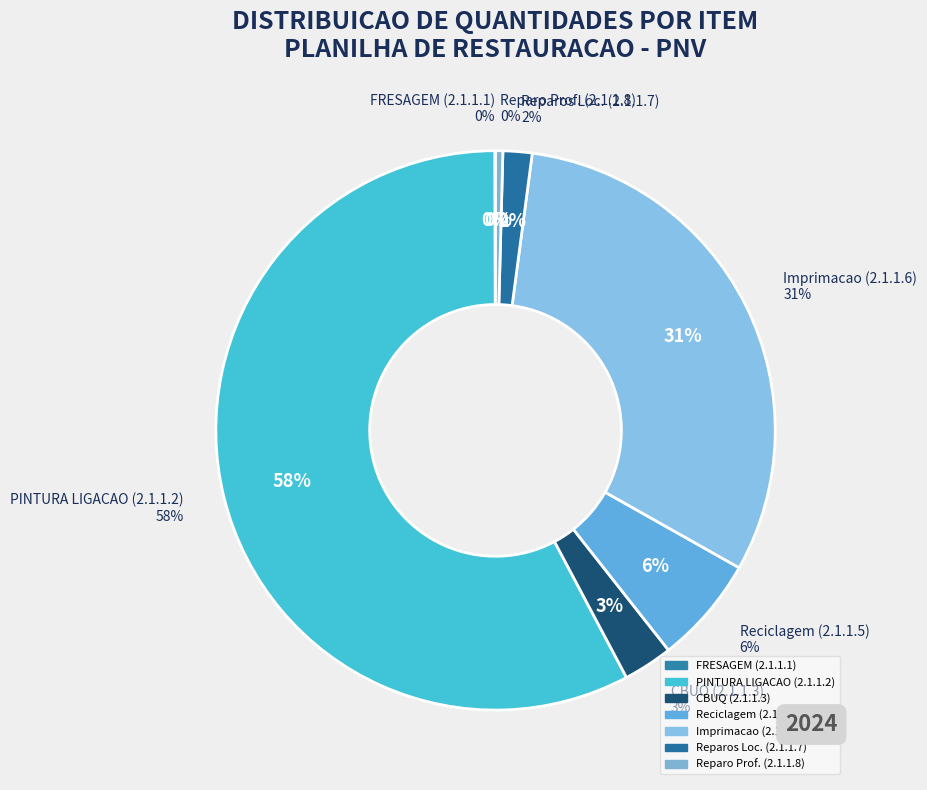

To the nearest percent, what is the difference between the 2.1.1.1 and 2.1.1.6 slice percentages?

31%